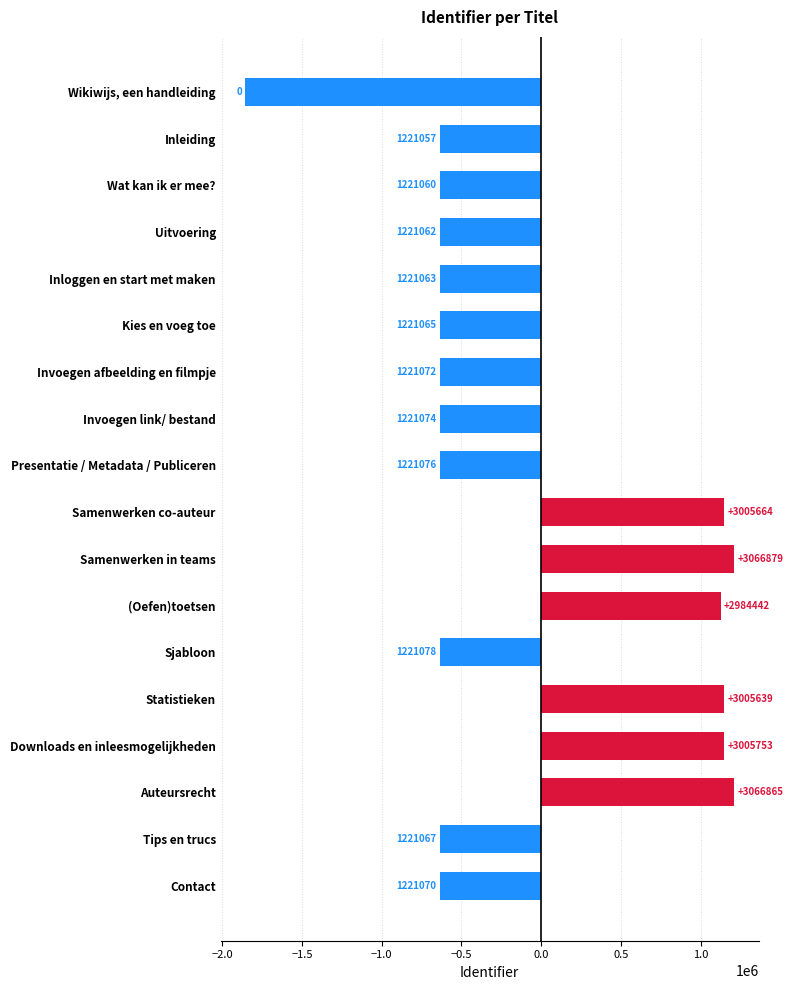

How many bars are there in total?

18